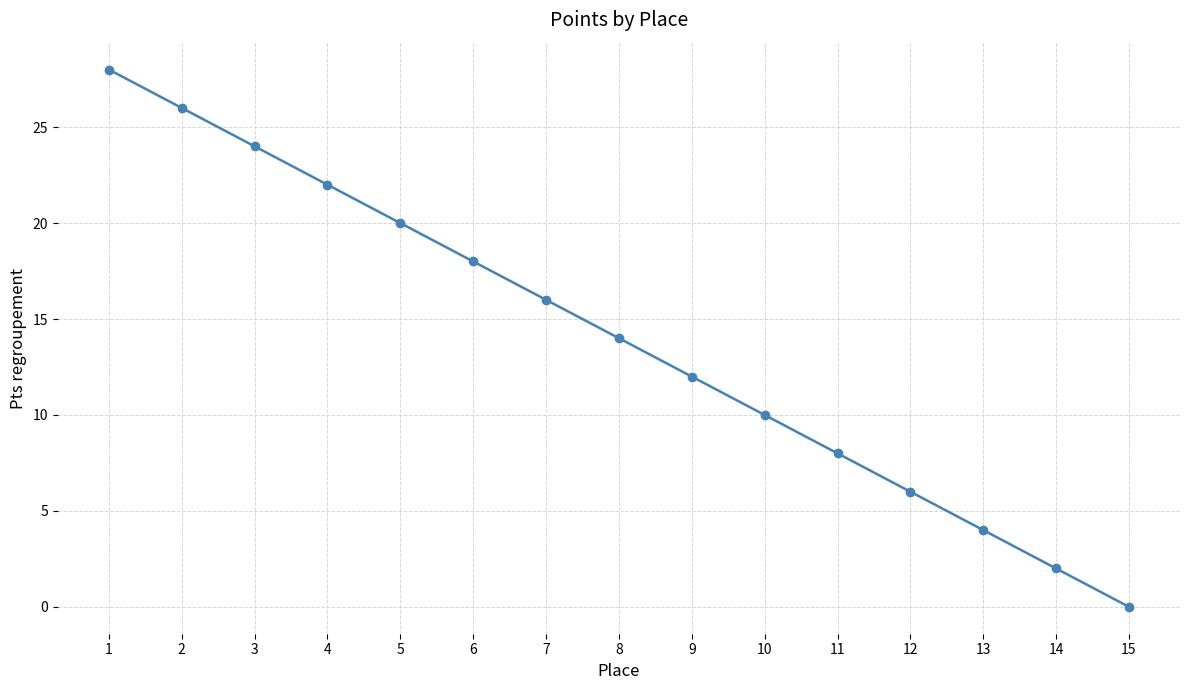

What is the ratio of the value at 14 to the value at 10?

0.2